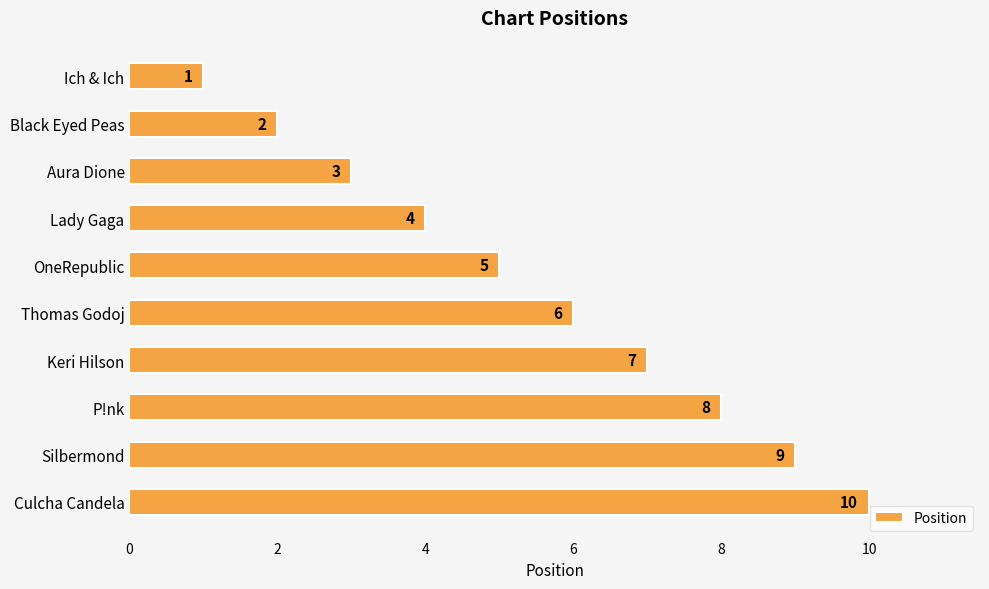

What is the difference between the maximum and minimum values?

9